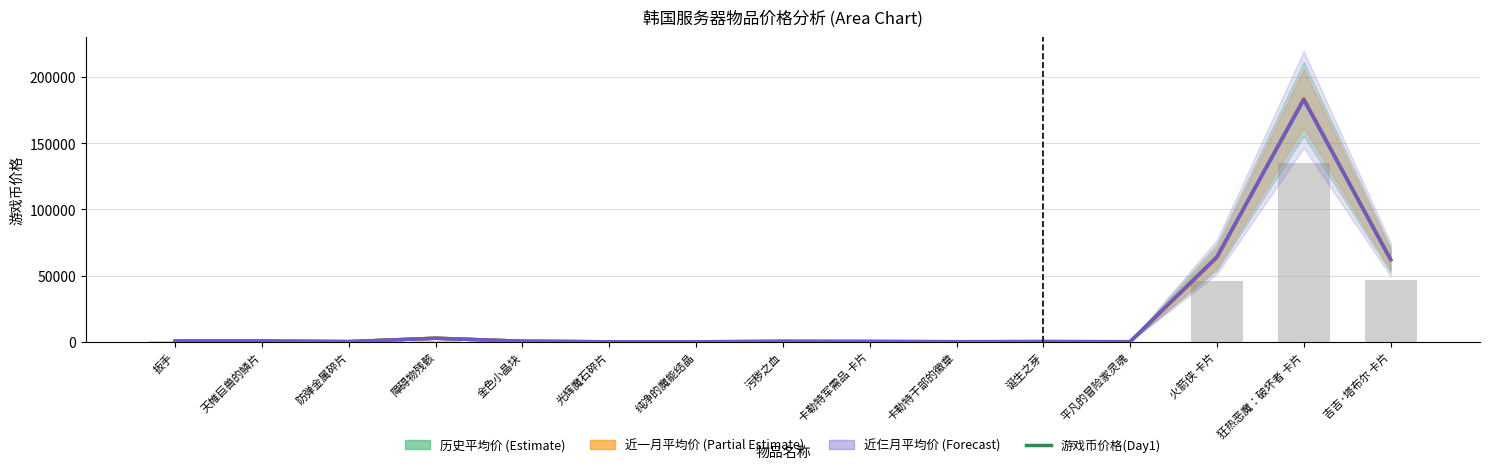

What is the maximum value shown in the chart?

183755